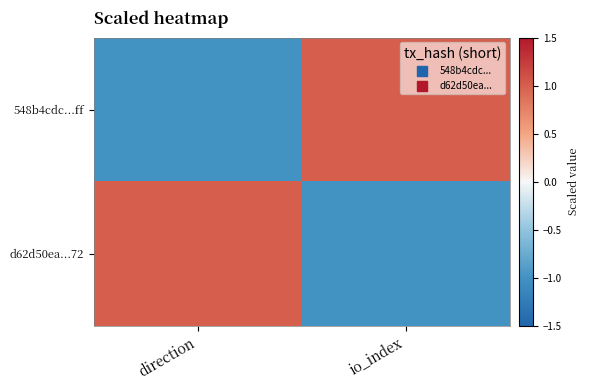

Which series changed the most between direction and io_index?

548b4cdc...ff